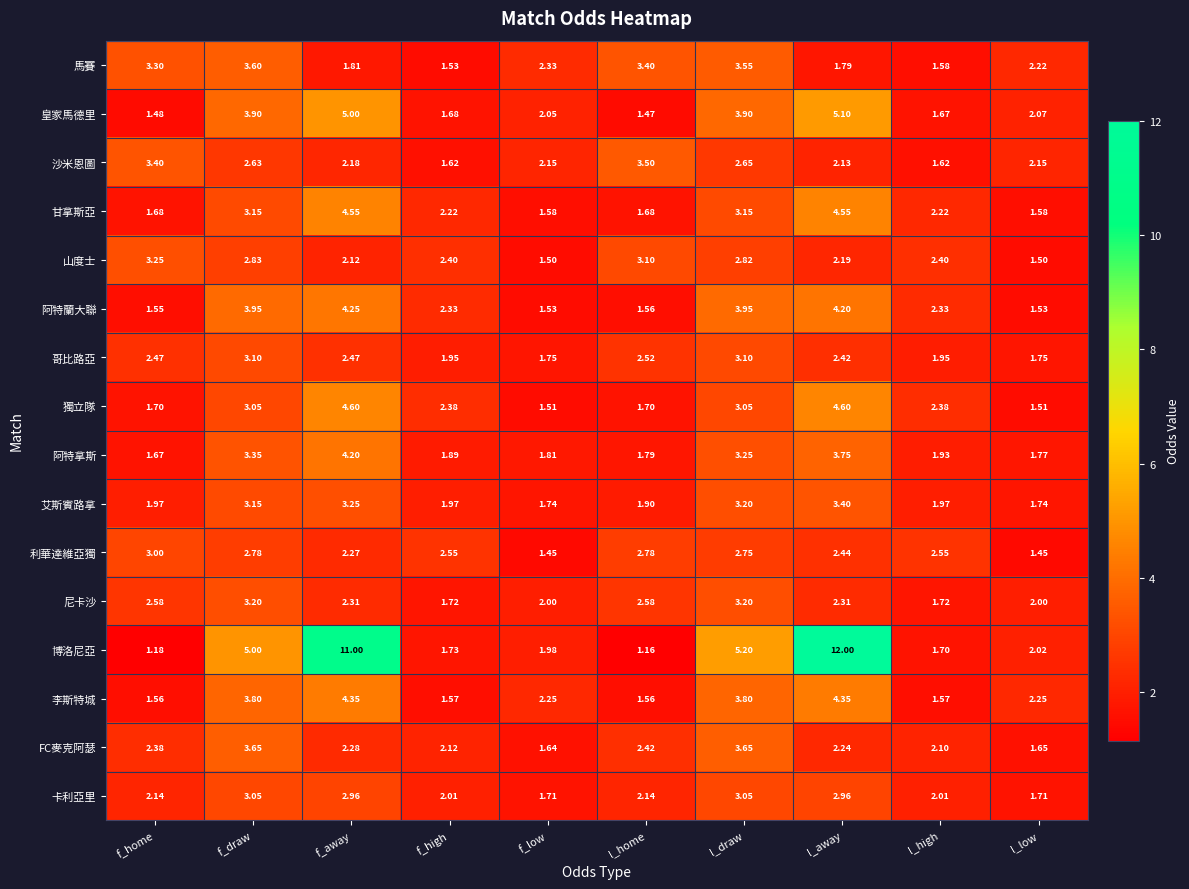

List the labels in order of 博洛尼亞 value, smallest first.

l_home, f_home, l_high, f_high, f_low, l_low, f_draw, l_draw, f_away, l_away